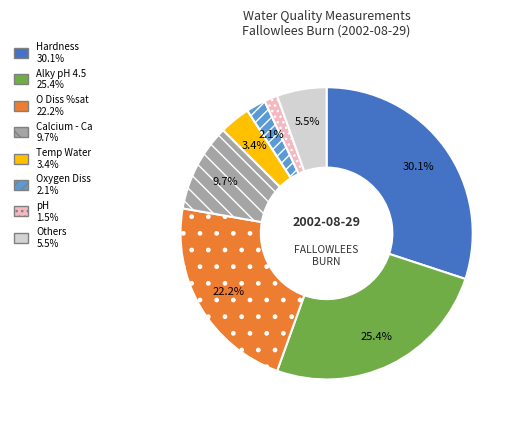

Count the number of slices in the pie.

8